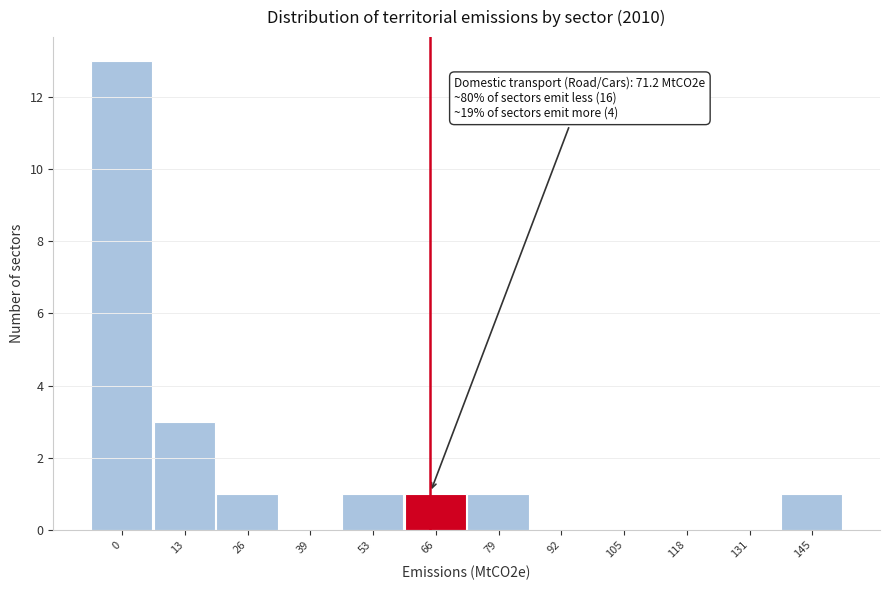

Reading left to right, extract all data points from this chart.

0=13	13=3	26=1	39=0	53=1	66=1	79=1	92=0	105=0	118=0	131=0	145=1